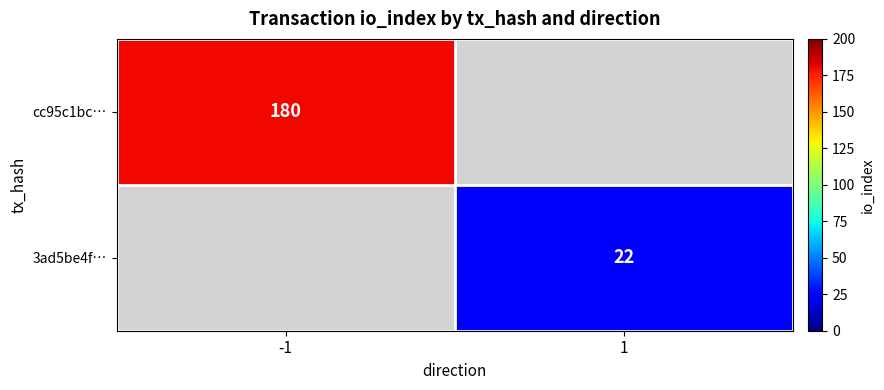

Is the value of 3ad5be4f… at 1 greater than the value of cc95c1bc… at -1?

No